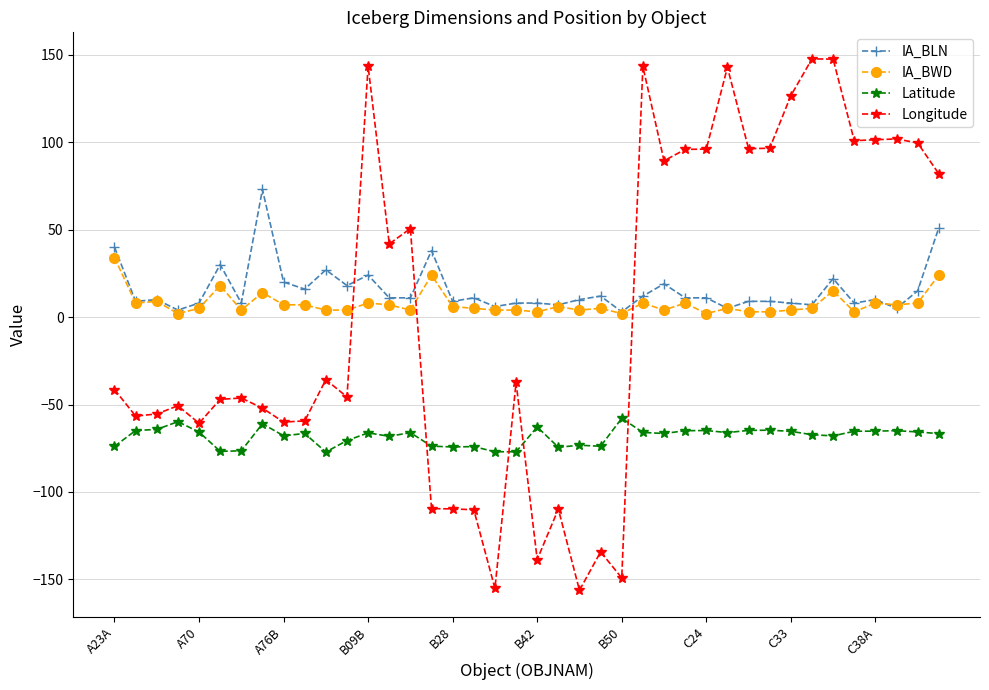

True or false: IA_BWD has more than 0 points higher than both neighbors.

True